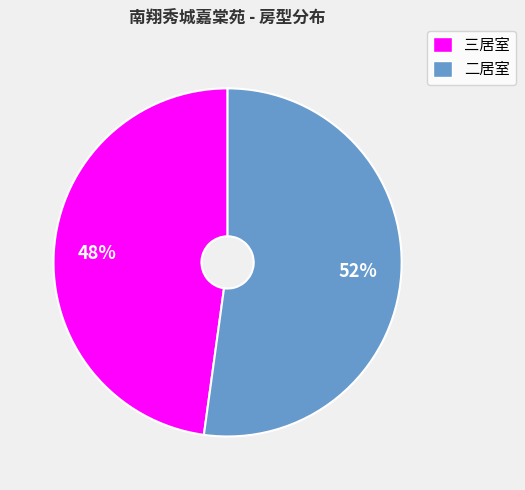

Is 二居室 the majority of the pie?

Yes